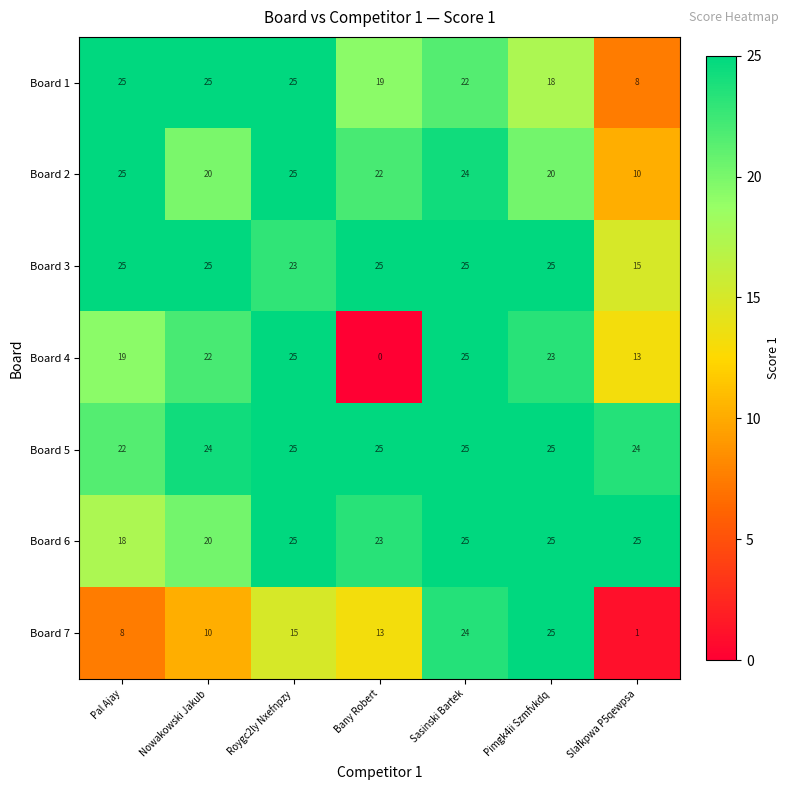

What is the total value across all series at Sasinski Bartek?

170